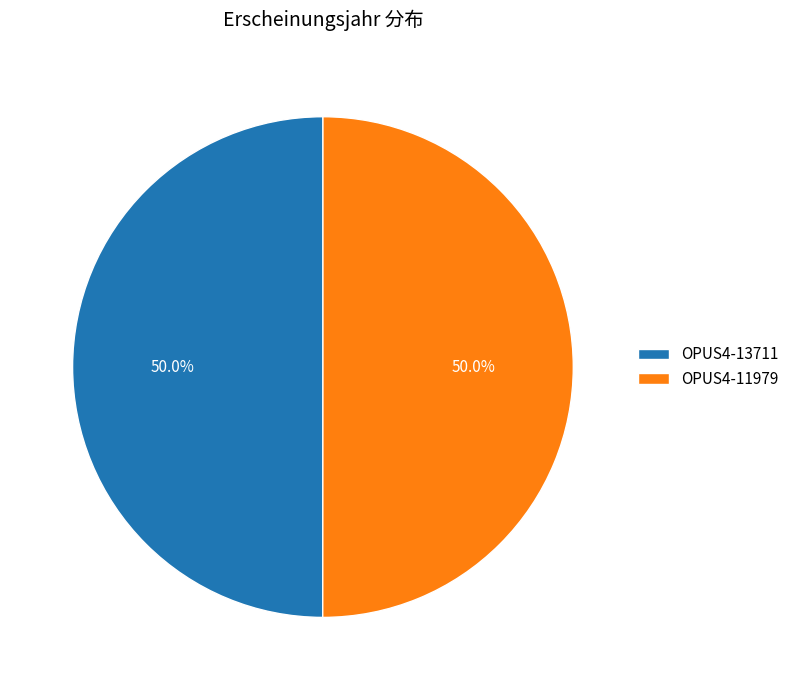

Approximately how many times larger is the value at OPUS4-11979 compared to OPUS4-13711?

1.0